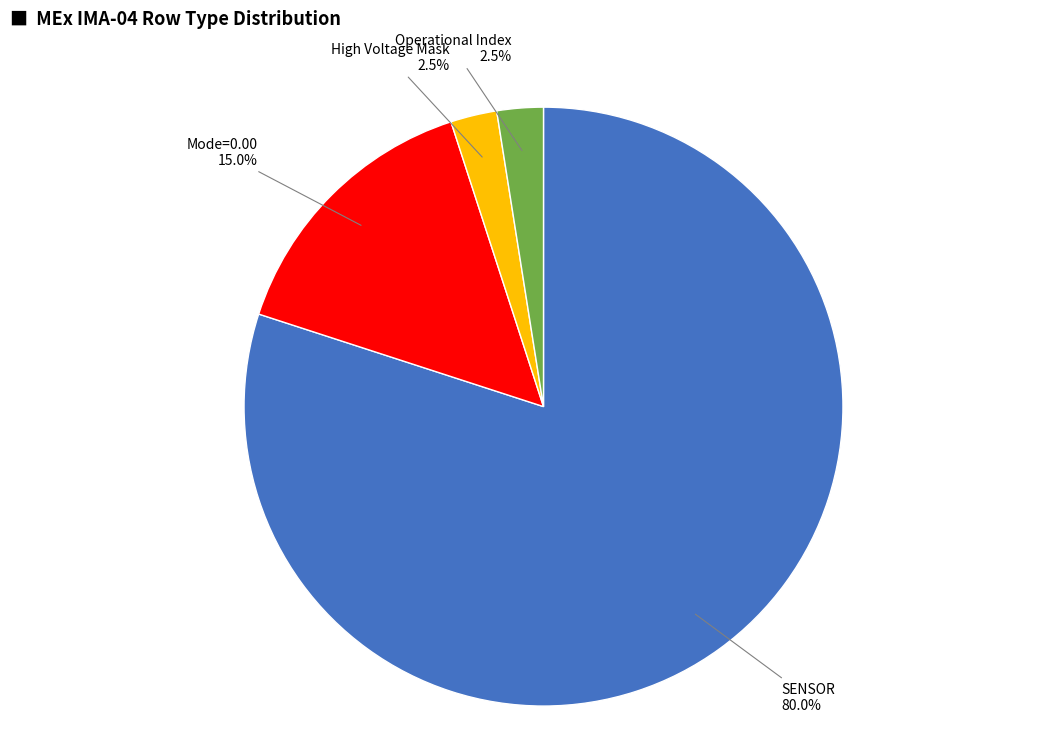

Is there any slice that represents more than half of the pie?

Yes